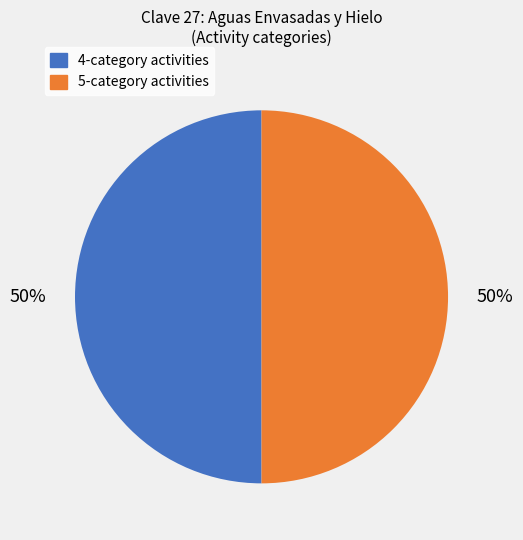

How many segments does this pie chart have?

2